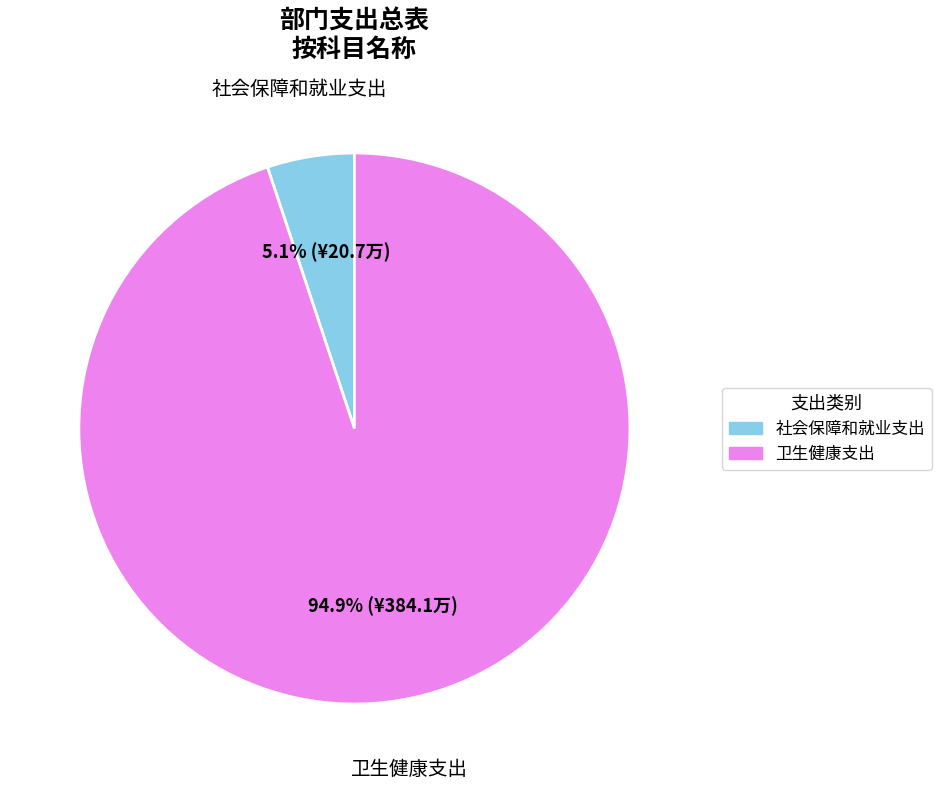

Between 社会保障和就业支出 and 卫生健康支出, which is larger?

卫生健康支出